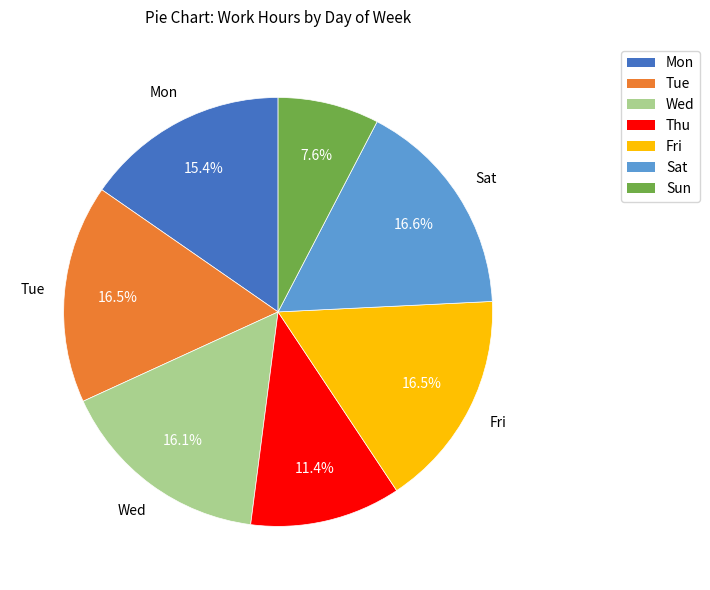

Is there any slice that represents more than half of the pie?

No